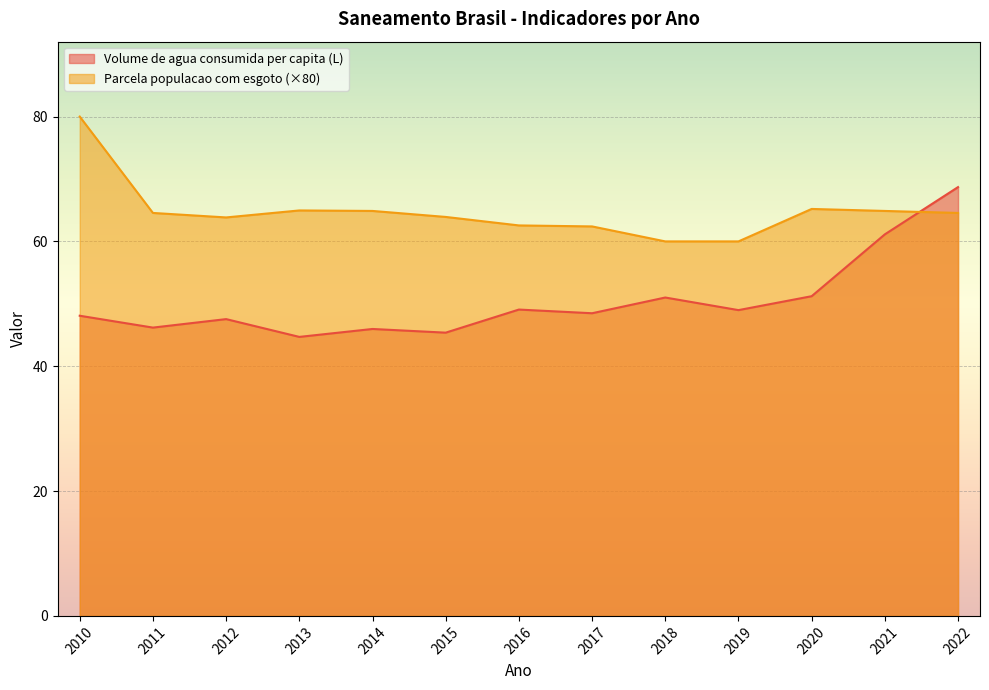

Reading right to left, list all the values displayed in this chart.

Volume de agua consumida per capita (L): 68.7	61.1	51.2	49.0	51.0	48.5	49.1	45.4	46.0	44.7	47.5	46.2	48.1
Parcela populacao com esgoto: 64.6	64.9	65.2	60.0	60.0	62.4	62.6	63.9	64.9	65.0	63.8	64.6	80.0